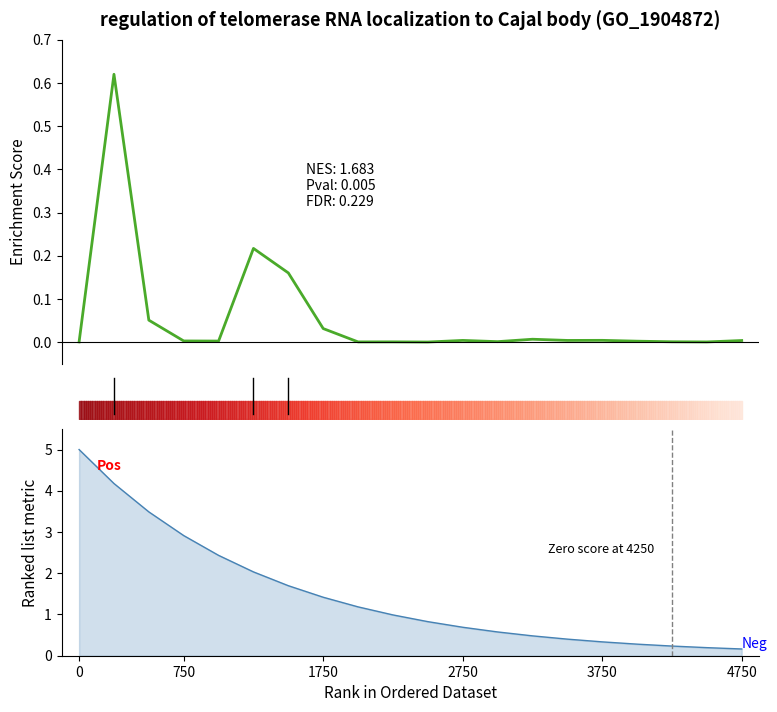

The chart shows a value of 0.0 at 750. True or false?

False